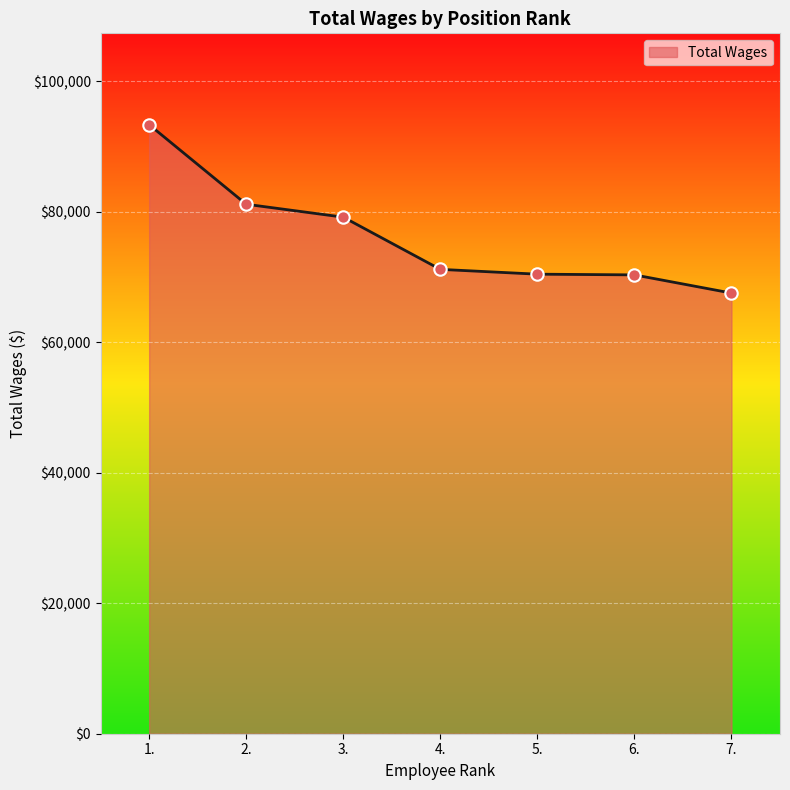

Between 2. and 1., which is larger?

1.